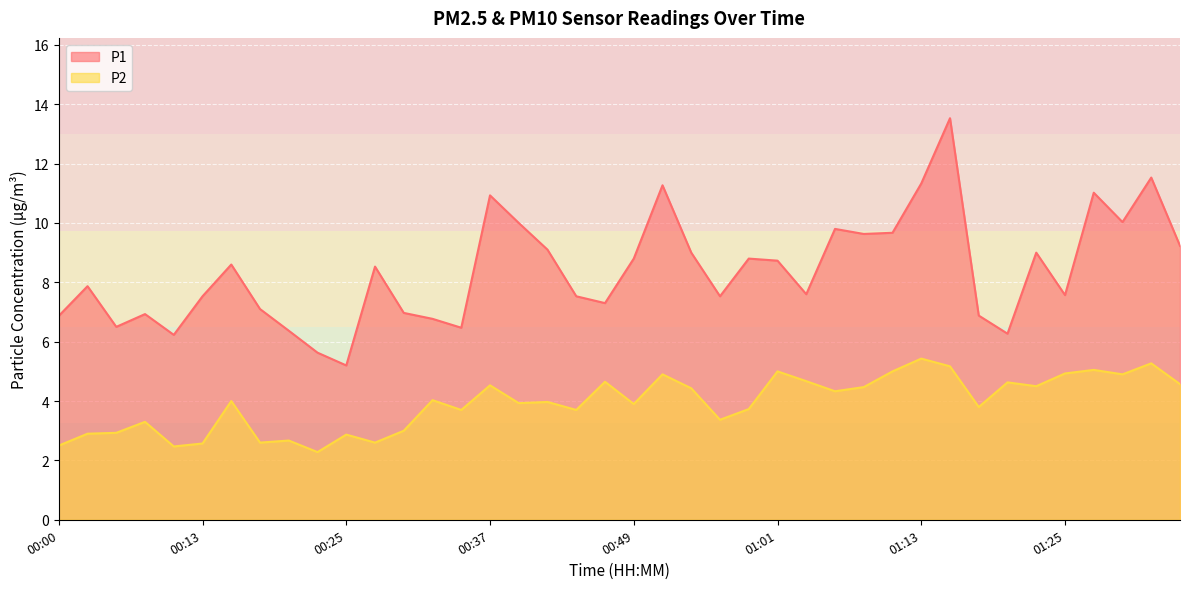

True or false: P1 and P2 cross at least once.

False